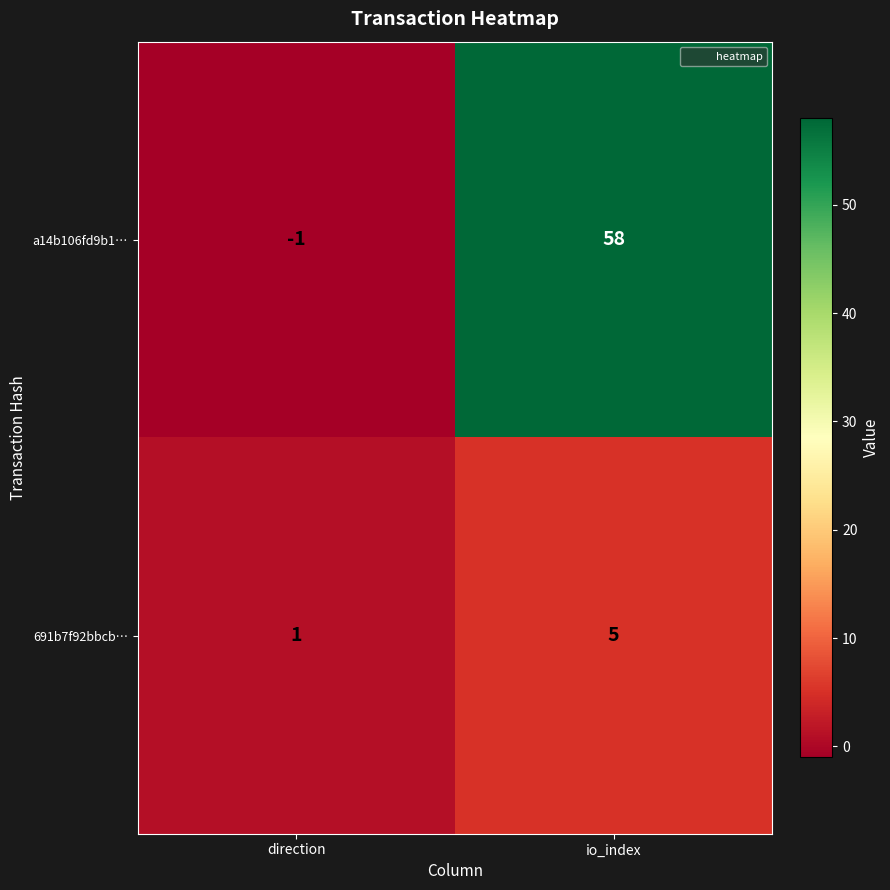

What is the sum of the a14b106fd9b1… values at io_index and direction?

57